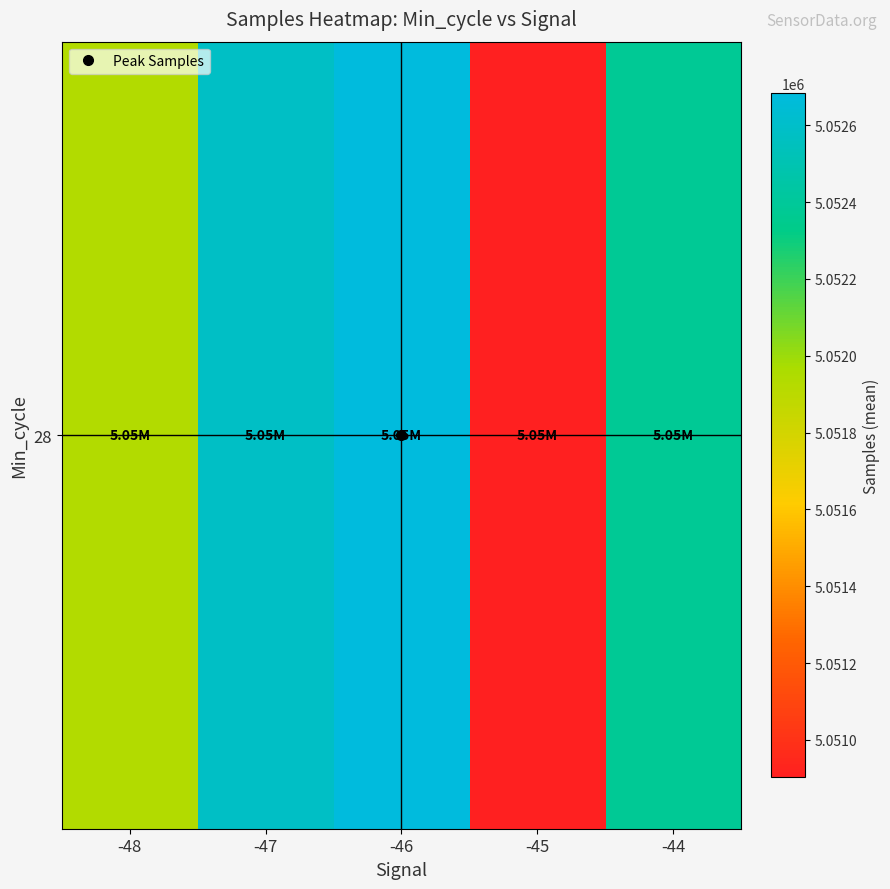

Between -48 and -46, which is larger?

-46